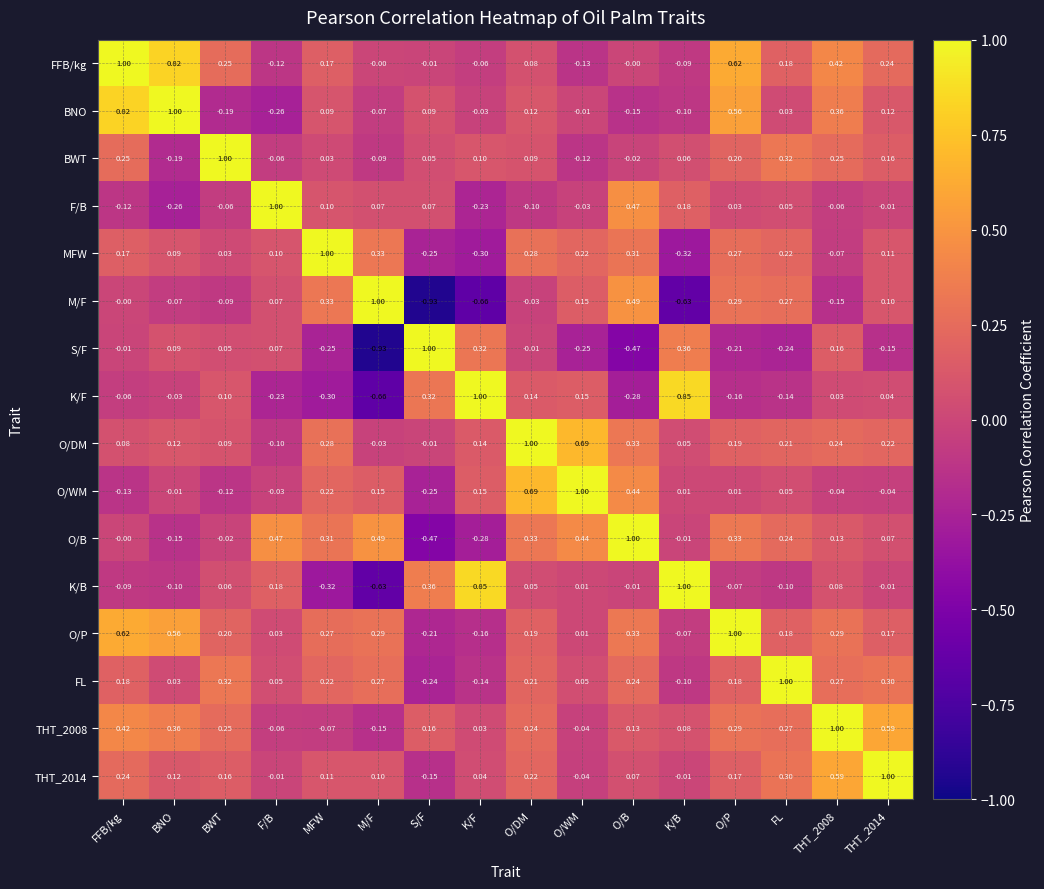

At which category is the sum across all series the highest?

O/P